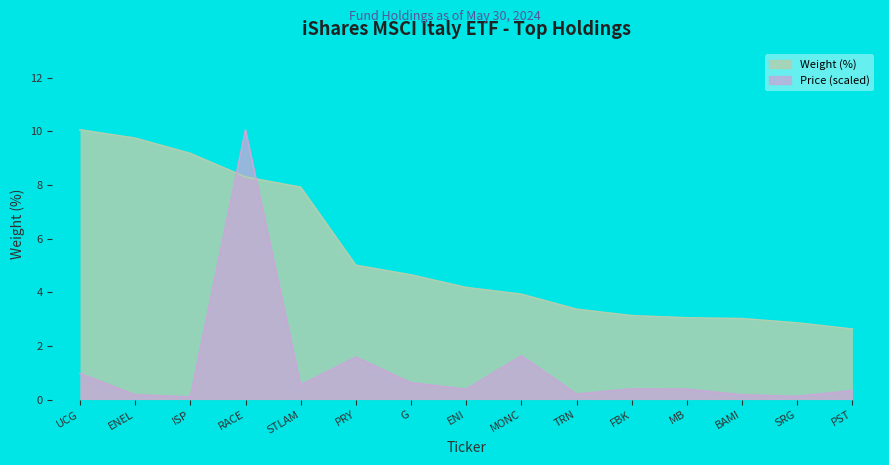

What is the difference between the second highest and second lowest values in the Weight (%) series?

6.9